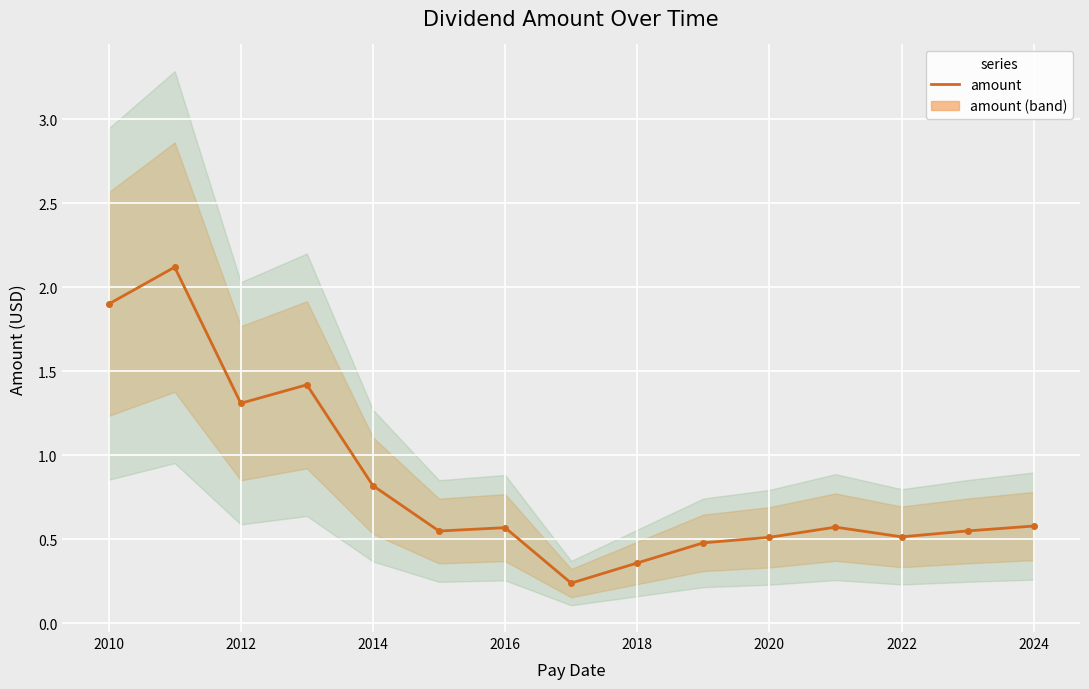

What is the smallest value displayed?

0.2